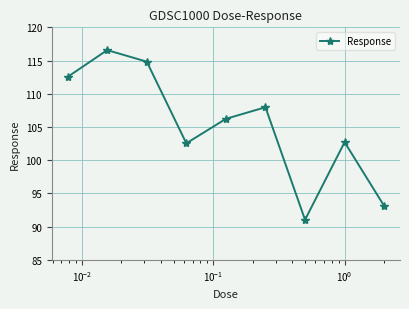

What is the smallest value displayed?

91.0